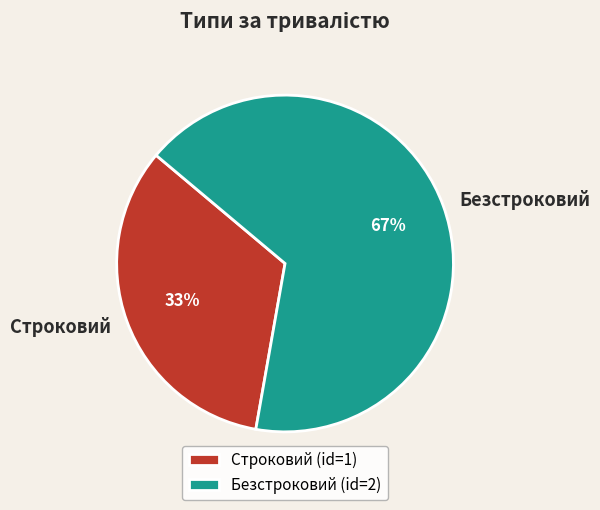

Is the sum of Строковий and Безстроковий greater than half?

Yes